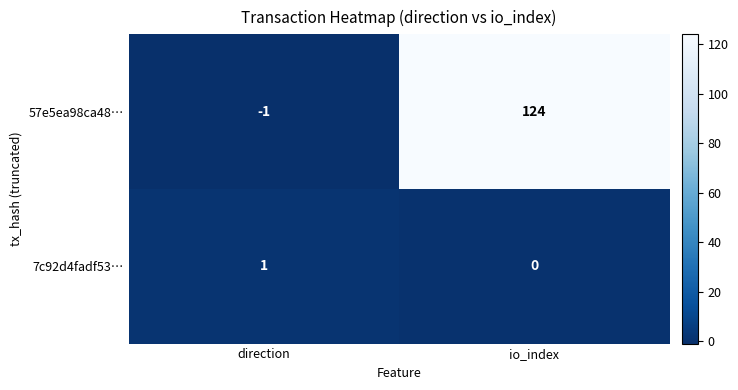

Which label corresponds to the smallest value in the chart?

direction